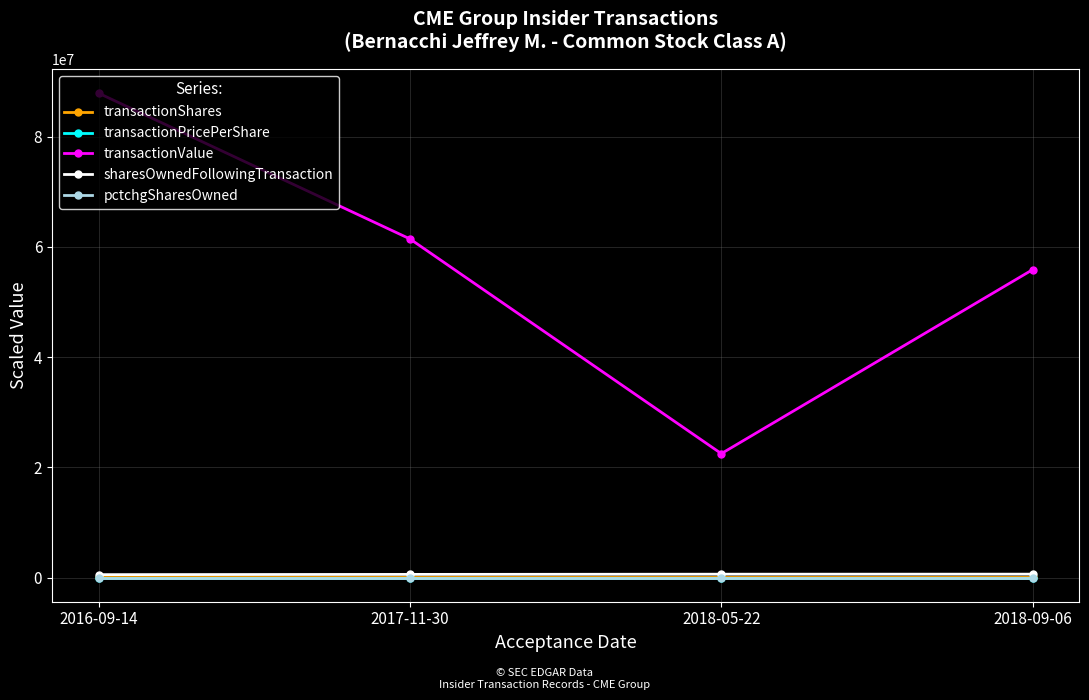

Between 2017-11-30 and 2018-05-22, which series saw the biggest shift?

transactionValue